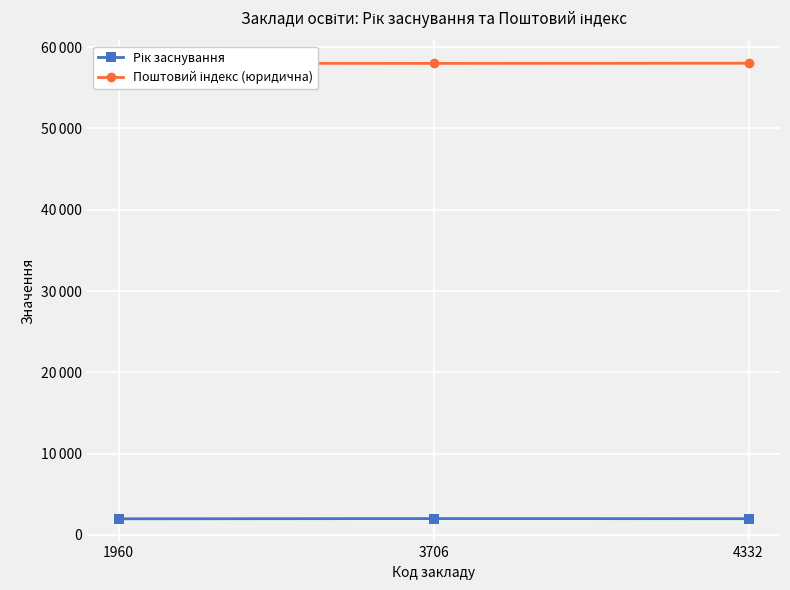

Does the chart have visible grid lines?

Yes